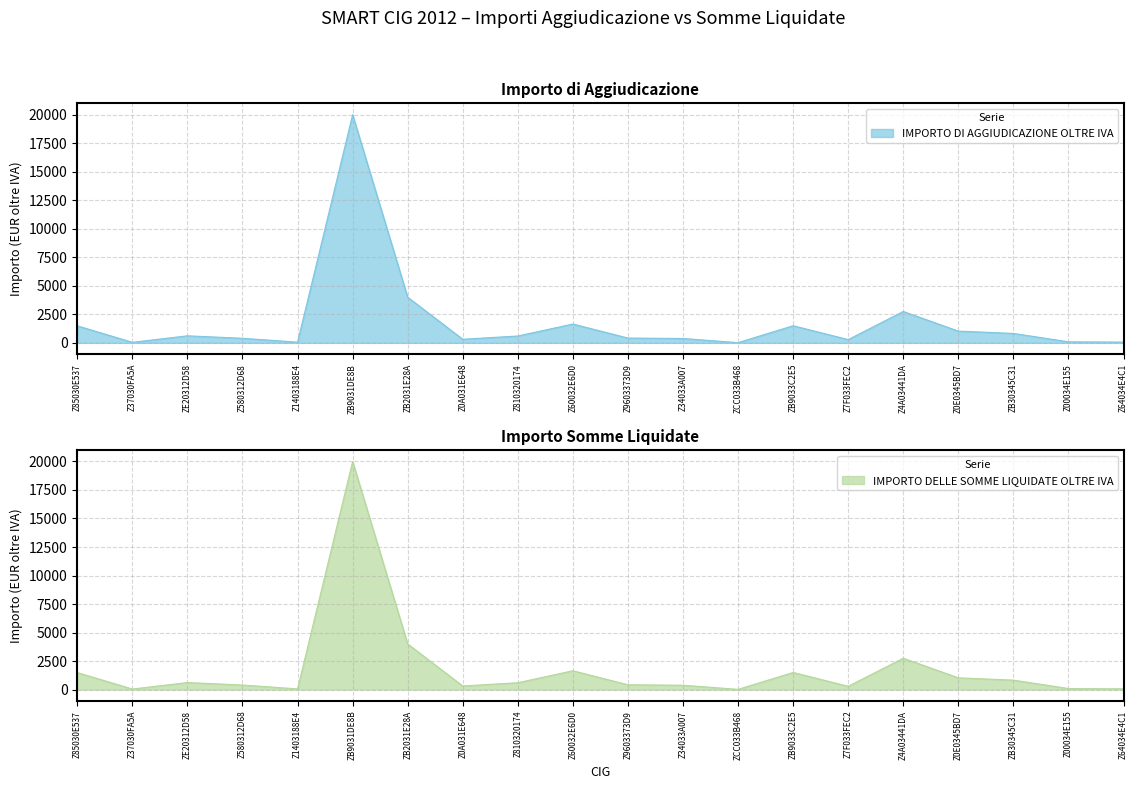

Reading right to left, what are all the values shown in this chart?

IMPORTO DI AGGIUDICAZIONE OLTRE IVA: Z64034E4C1=64.5	Z00034E155=91.0	ZB30345C31=826.4	Z0E0345BD7=1029.3	Z4A03441DA=2750.0	Z7F033FEC2=286.1	ZB9033C2E5=1500.0	ZCC033B468=18.4	Z34033A007=381.8	Z9603373D9=420.0	Z60032E6D0=1650.0	Z810320174=600.0	Z0A031E648=315.0	ZB2031E28A=4000.0	ZB9031DE8B=20000.0	Z1403188E4=59.1	Z580312D68=400.0	ZE20312D58=616.0	Z37030FA5A=46.8	Z85030E537=1490.7
IMPORTO DELLE SOMME LIQUIDATE OLTRE IVA: Z64034E4C1=64.5	Z00034E155=91.0	ZB30345C31=826.4	Z0E0345BD7=1029.3	Z4A03441DA=2750.0	Z7F033FEC2=286.1	ZB9033C2E5=1500.0	ZCC033B468=18.4	Z34033A007=381.8	Z9603373D9=420.0	Z60032E6D0=1650.0	Z810320174=600.0	Z0A031E648=315.0	ZB2031E28A=4000.0	ZB9031DE8B=20000.0	Z1403188E4=59.1	Z580312D68=400.0	ZE20312D58=616.0	Z37030FA5A=46.8	Z85030E537=1490.7